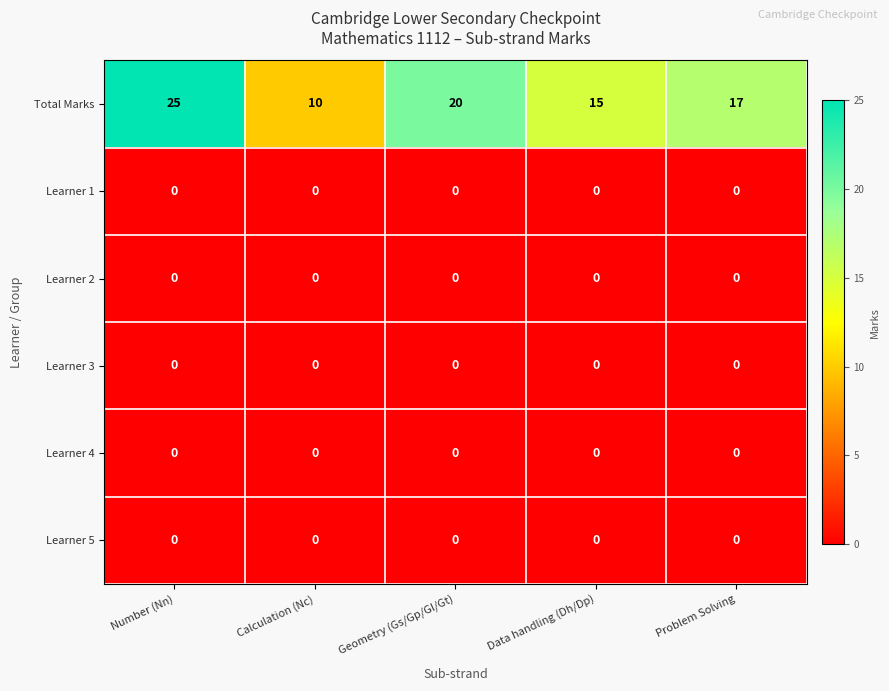

Reading left to right, transcribe all the data shown in this chart.

Total Marks: 25	10	20	15	17
Learner 1: 0	0	0	0	0
Learner 2: 0	0	0	0	0
Learner 3: 0	0	0	0	0
Learner 4: 0	0	0	0	0
Learner 5: 0	0	0	0	0